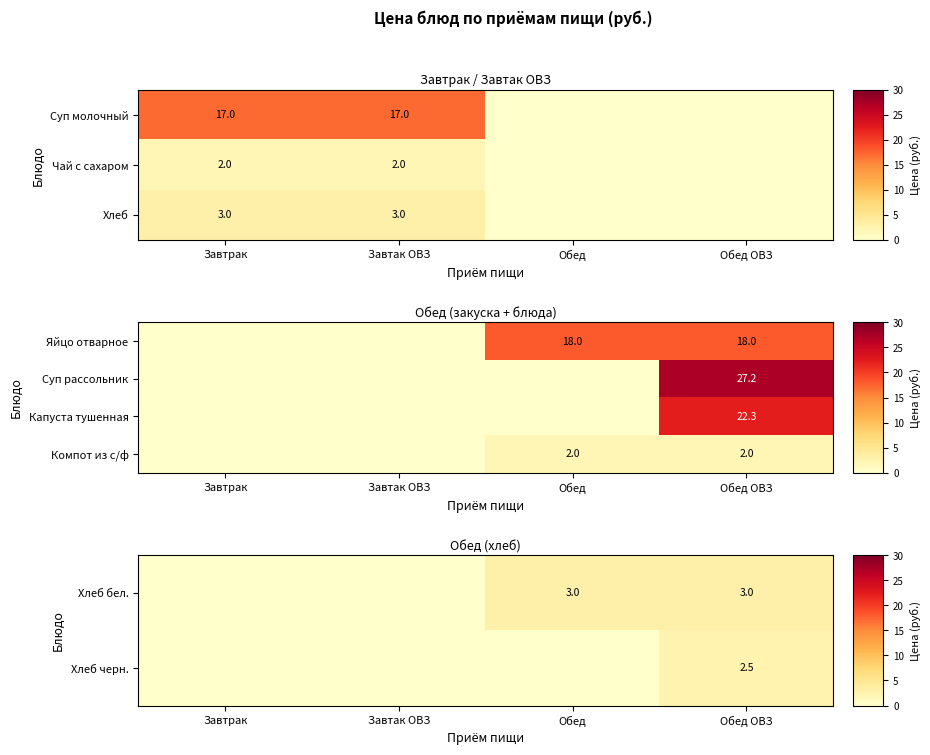

The Капуста тушенная series shows 22.3 at Обед ОВЗ. True or false?

True